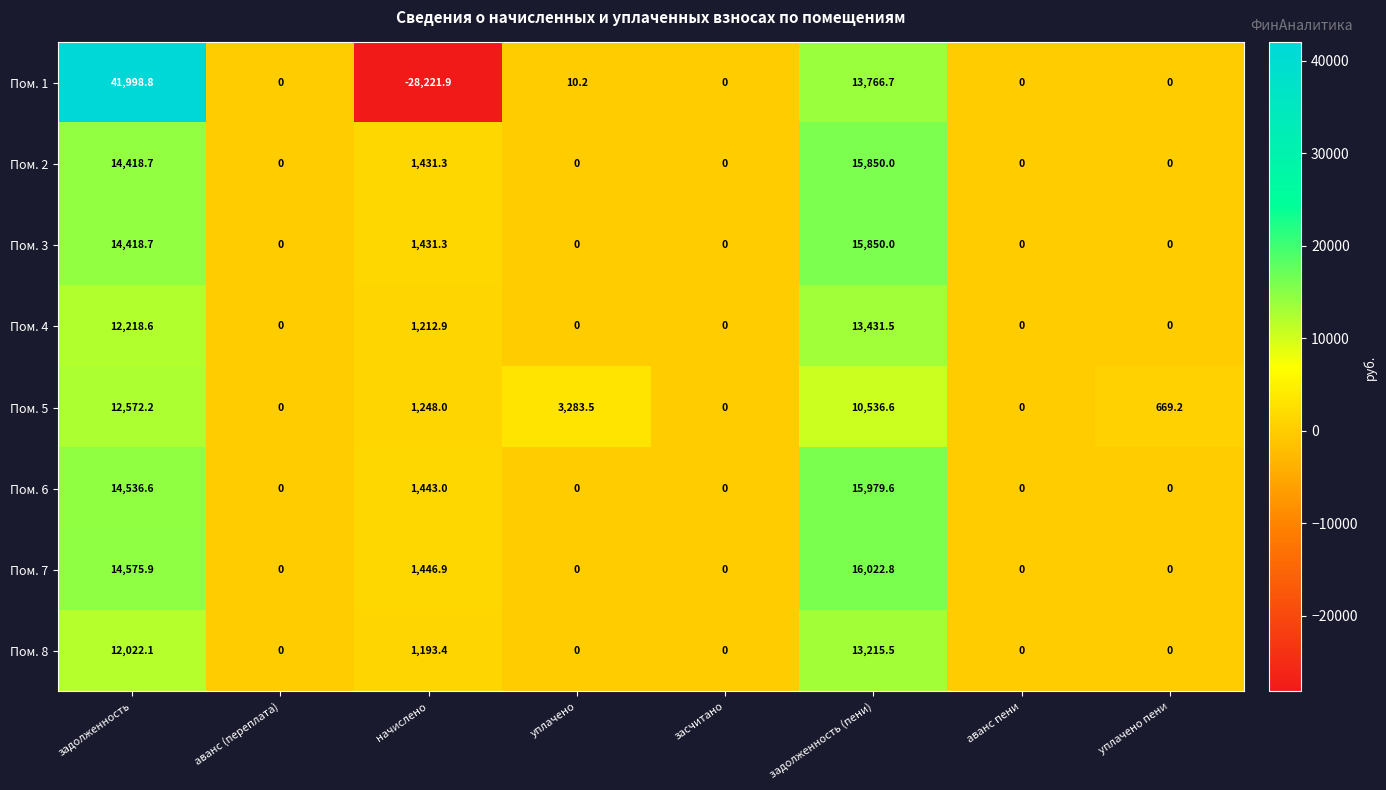

The value of Пом. 1 at уплачено пени is -42851.2. True or false?

False